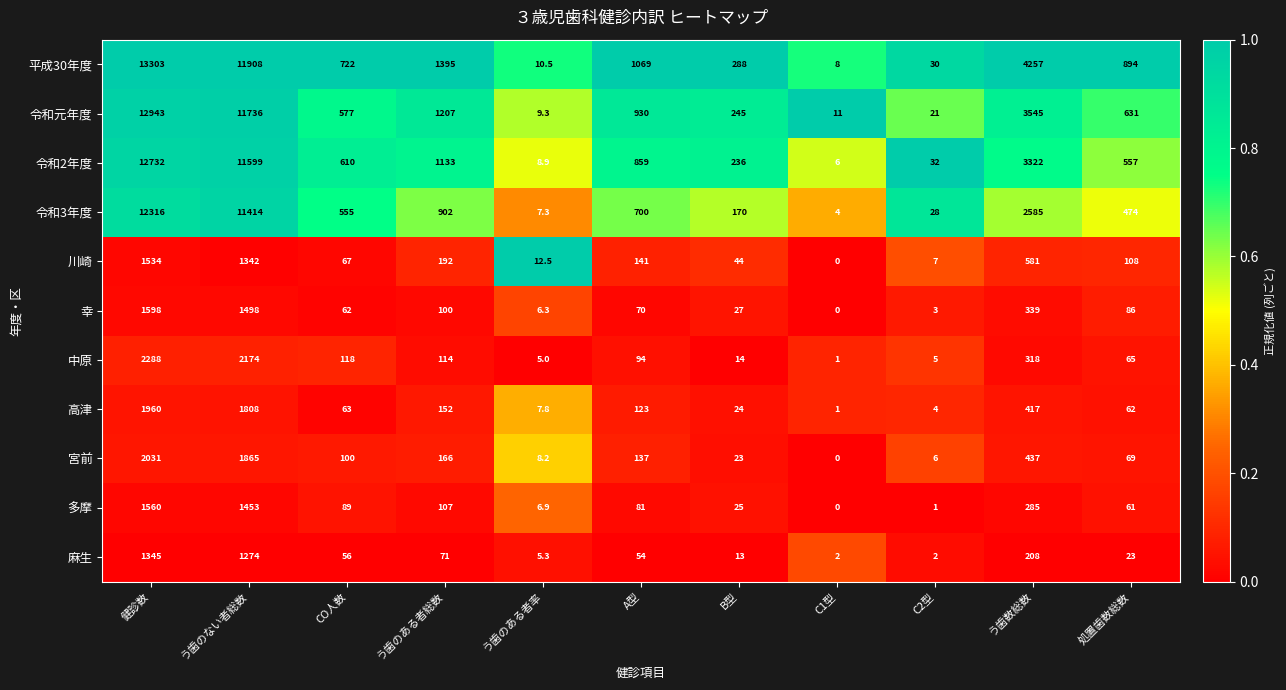

At which label is 平成30年度 closest to 6655?

う歯数総数